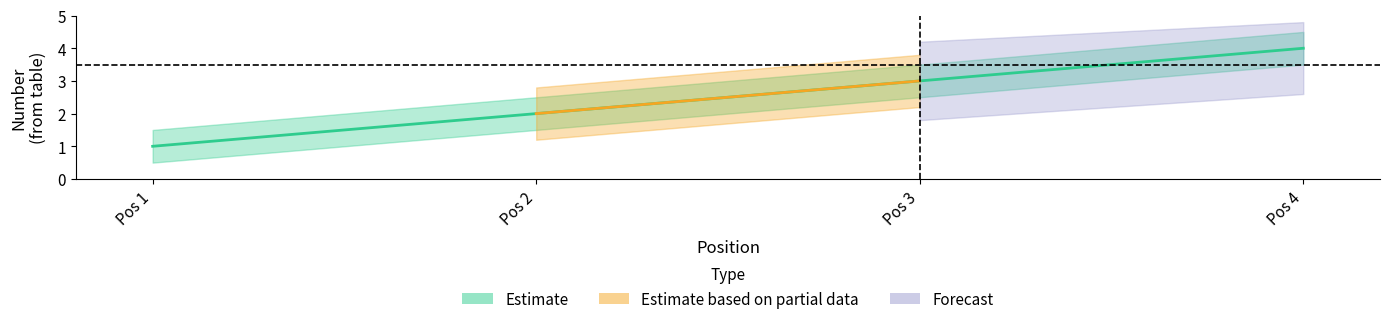

At which category is the sum across all series the highest?

4